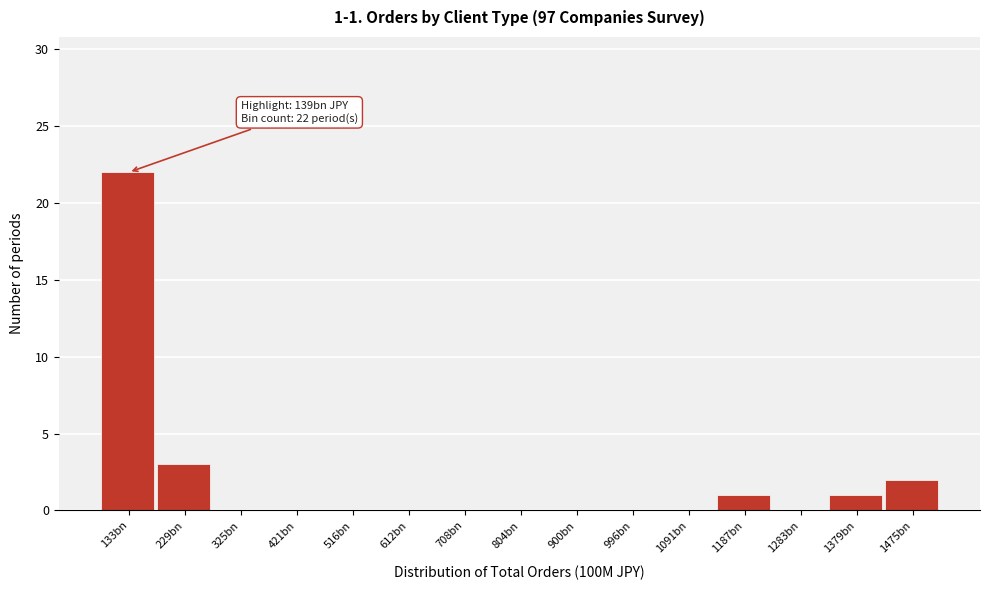

Reading left to right, what are all the values shown in this chart?

133bn=22	229bn=3	325bn=0	421bn=0	516bn=0	612bn=0	708bn=0	804bn=0	900bn=0	996bn=0	1091bn=0	1187bn=1	1283bn=0	1379bn=1	1475bn=2